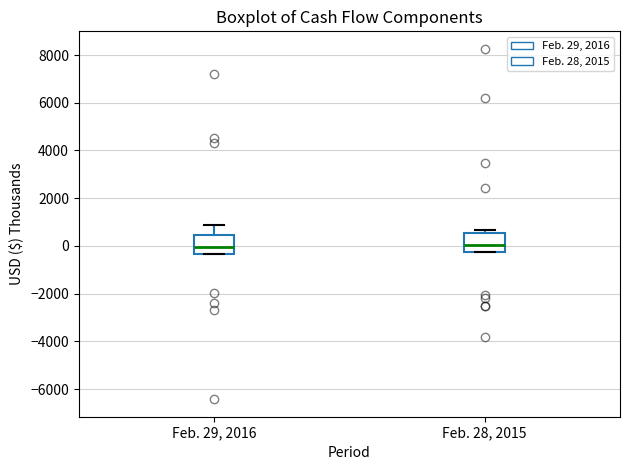

Where does the median line of the box for Feb. 29, 2016 sit on the y-axis? The values are not printed on the chart, so give them approximately, as read against the axis.

0